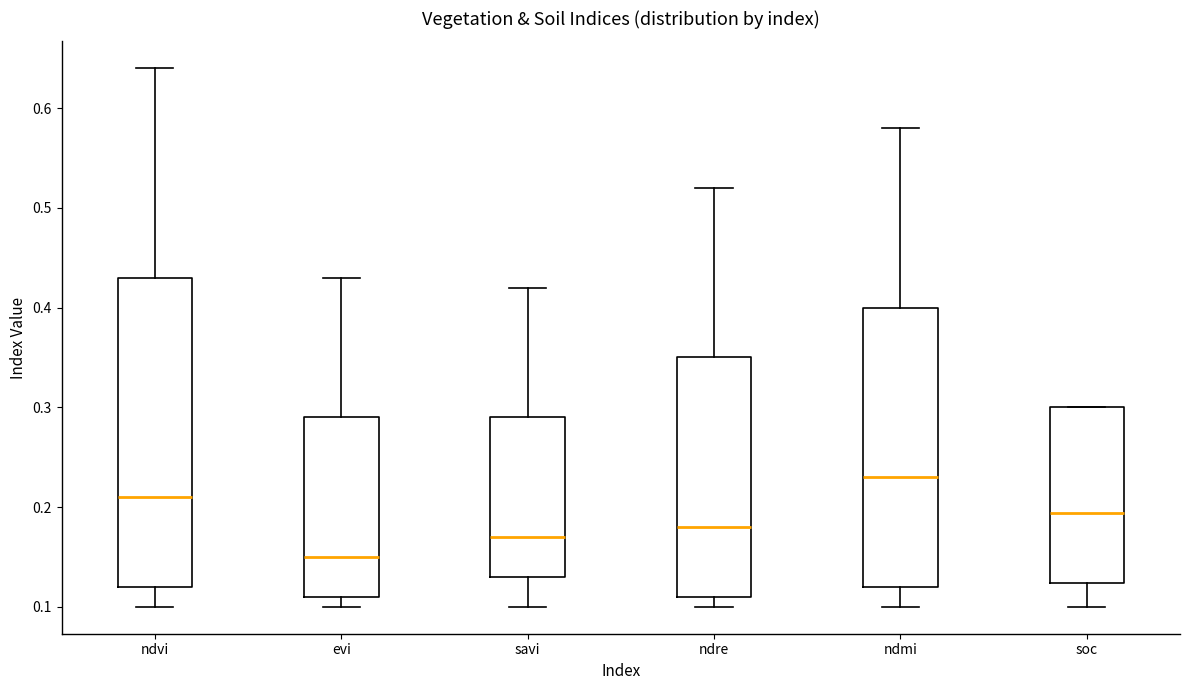

Reading left to right, read every box against the y-axis: the position of its median line, the range the box covers, and the ends of its whiskers. The values are not printed on the chart, so give them approximately, as read against the axis.

ndvi: median 0.21, box 0.12 to 0.43, whiskers 0.10 to 0.64
evi: median 0.15, box 0.11 to 0.29, whiskers 0.10 to 0.43
savi: median 0.17, box 0.13 to 0.29, whiskers 0.10 to 0.42
ndre: median 0.18, box 0.11 to 0.35, whiskers 0.10 to 0.52
ndmi: median 0.23, box 0.12 to 0.40, whiskers 0.10 to 0.58
soc: median 0.19, box 0.12 to 0.30, whiskers 0.10 to 0.30